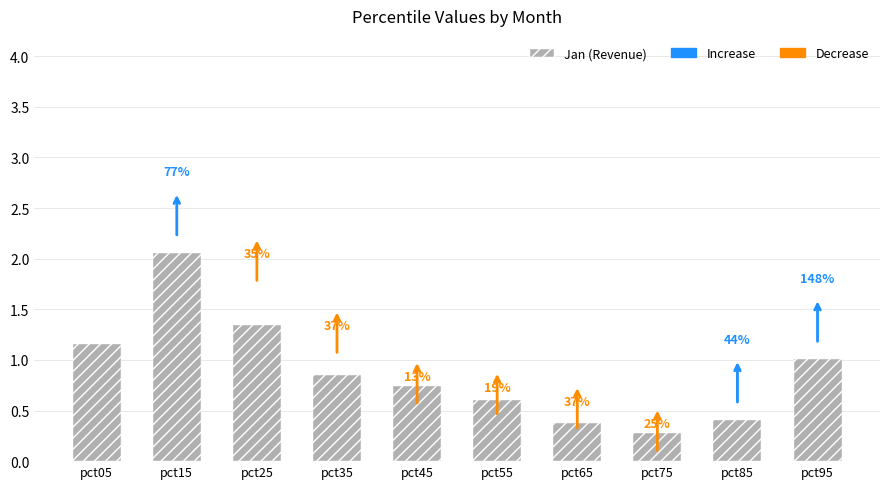

How many bars are there in total?

10